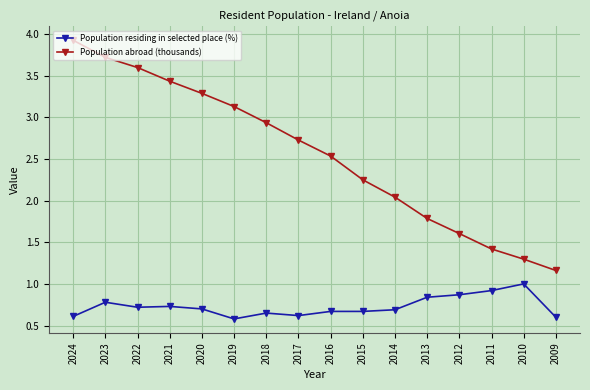

True or false: Population abroad (thousands) has more than 1 points higher than both neighbors.

False